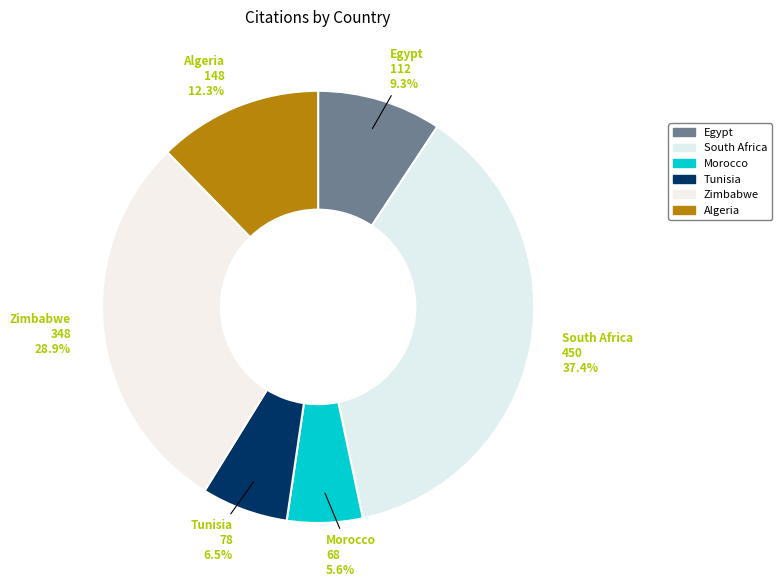

To the nearest percent, what is the average slice percentage?

17%